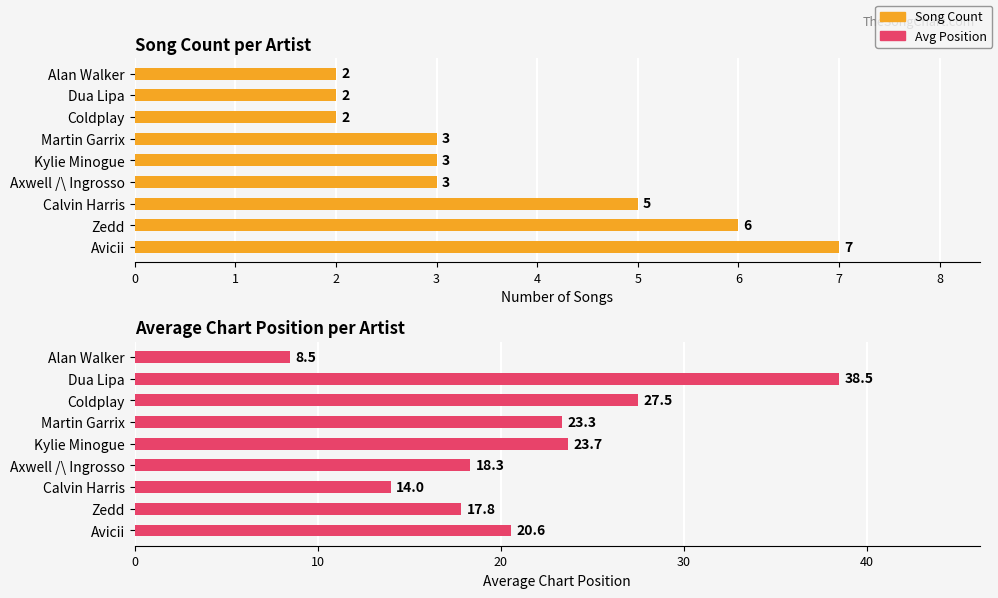

At which category is the sum across all series the highest?

7